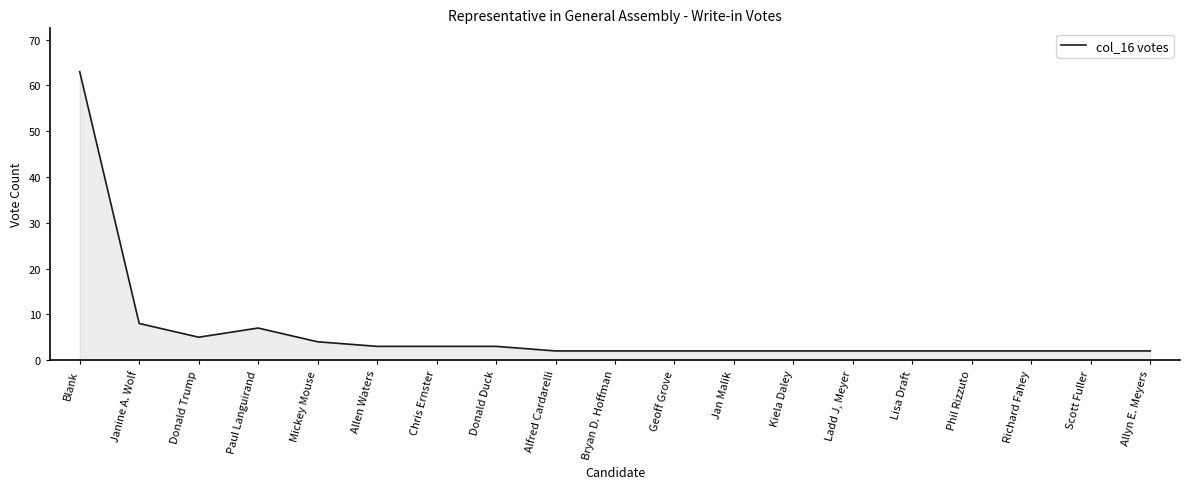

What position from the right is Blank?

19